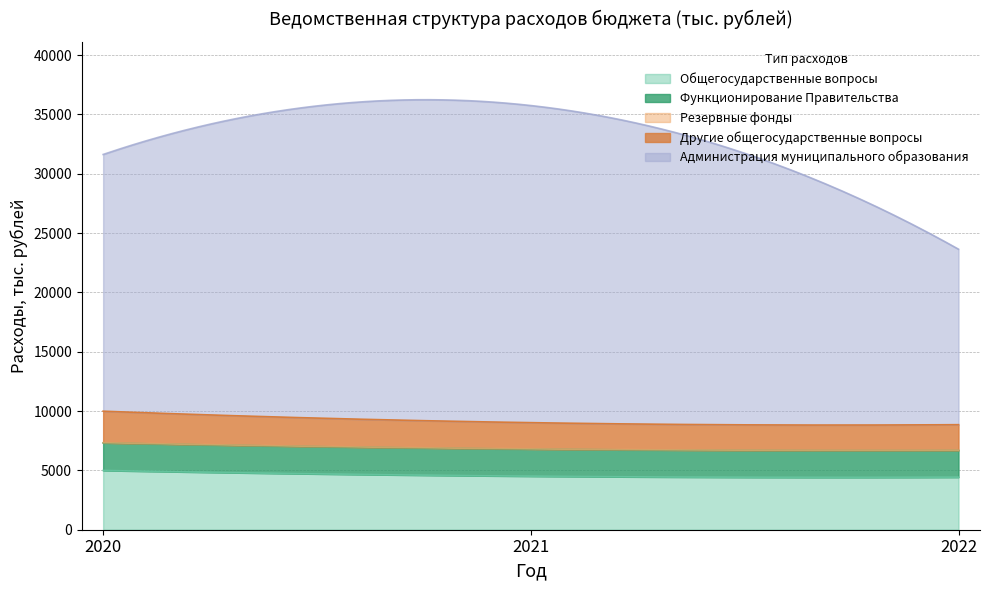

Reading right to left, transcribe all the data shown in this chart.

Общегосударственные вопросы: 4427.1	4512.1	4995.0
Функционирование Правительства: 2250.0	2280.0	2320.0
Резервные фонды: 20.0	20.0	20.0
Другие общегосударственные вопросы: 2157.1	2212.1	2655.0
Администрация муниципального образования: 14790.6	26729.8	21640.7